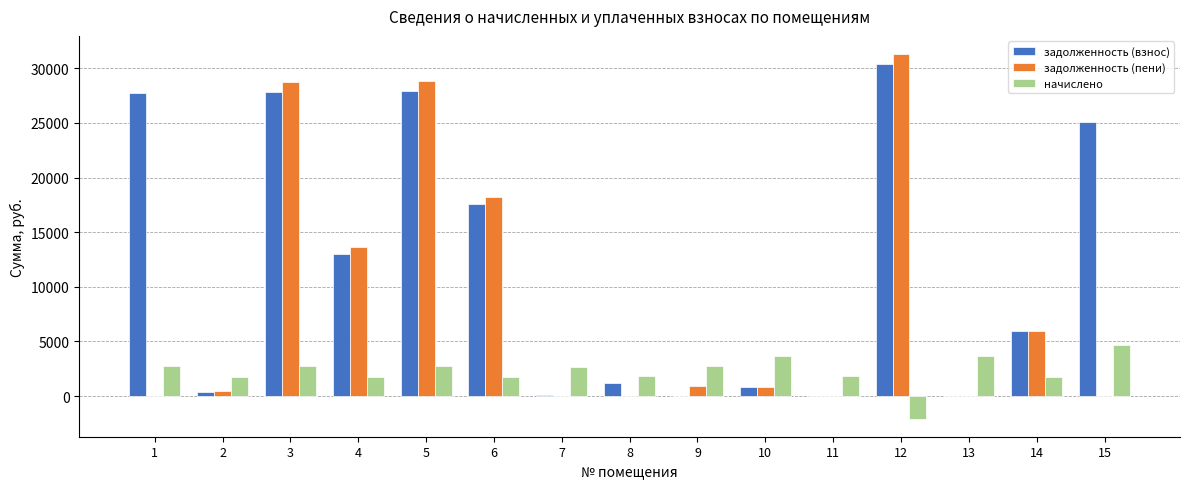

At which label does начислено first exceed 2616?

1